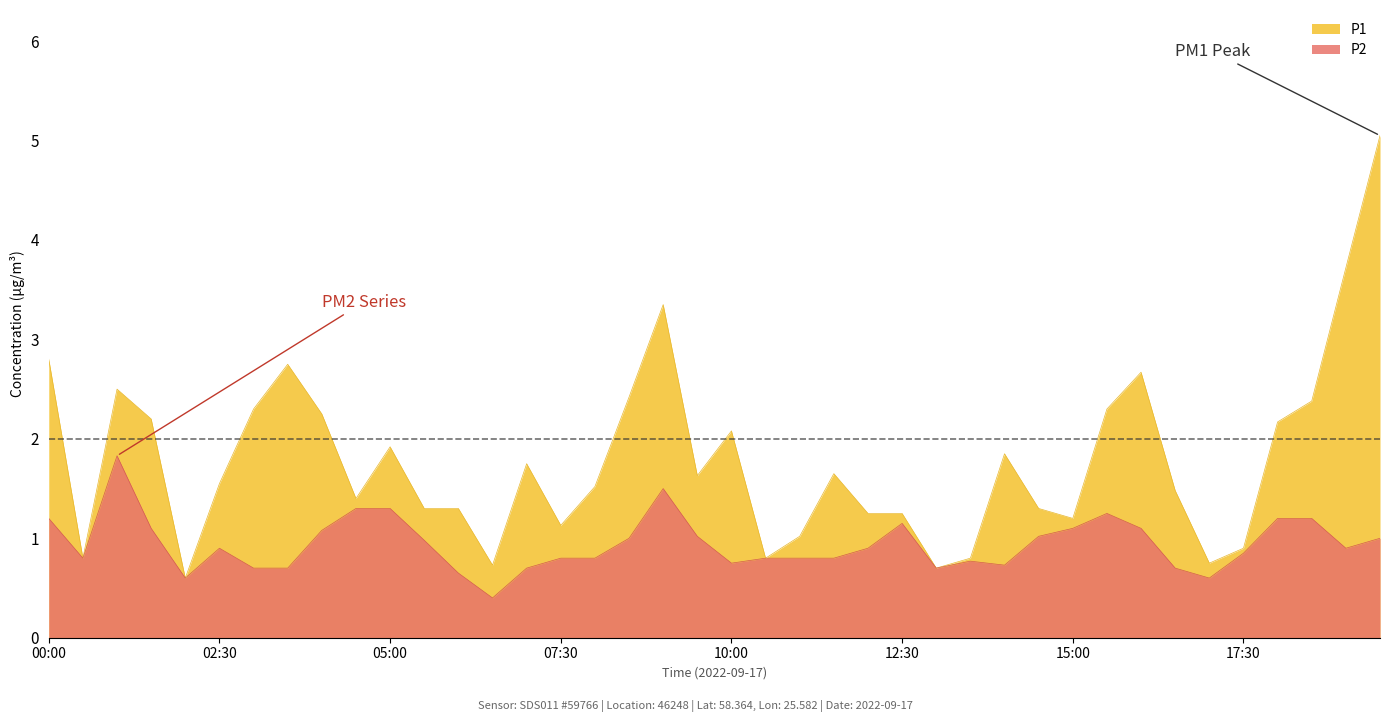

Reading left to right, transcribe all the data shown in this chart.

P1: 00:00=2.8	00:30=0.8	01:00=2.5	01:30=2.2	02:00=0.6	02:30=1.6	03:00=2.3	03:30=2.8	04:00=2.2	04:30=1.4	05:00=1.9	05:30=1.3	06:00=1.3	06:30=0.7	07:00=1.8	07:30=1.1	08:00=1.5	08:30=2.4	09:00=3.4	09:30=1.6	10:00=2.1	10:30=0.8	11:00=1.0	11:30=1.6	12:00=1.2	12:30=1.2	13:00=0.7	13:30=0.8	14:00=1.9	14:30=1.3	15:00=1.2	15:30=2.3	16:00=2.7	16:30=1.5	17:00=0.8	17:30=0.9	18:00=2.2	18:30=2.4	19:00=3.7	19:30=5.0
P2: 00:00=1.2	00:30=0.8	01:00=1.8	01:30=1.1	02:00=0.6	02:30=0.9	03:00=0.7	03:30=0.7	04:00=1.1	04:30=1.3	05:00=1.3	05:30=1.0	06:00=0.7	06:30=0.4	07:00=0.7	07:30=0.8	08:00=0.8	08:30=1.0	09:00=1.5	09:30=1.0	10:00=0.8	10:30=0.8	11:00=0.8	11:30=0.8	12:00=0.9	12:30=1.1	13:00=0.7	13:30=0.8	14:00=0.7	14:30=1.0	15:00=1.1	15:30=1.2	16:00=1.1	16:30=0.7	17:00=0.6	17:30=0.8	18:00=1.2	18:30=1.2	19:00=0.9	19:30=1.0